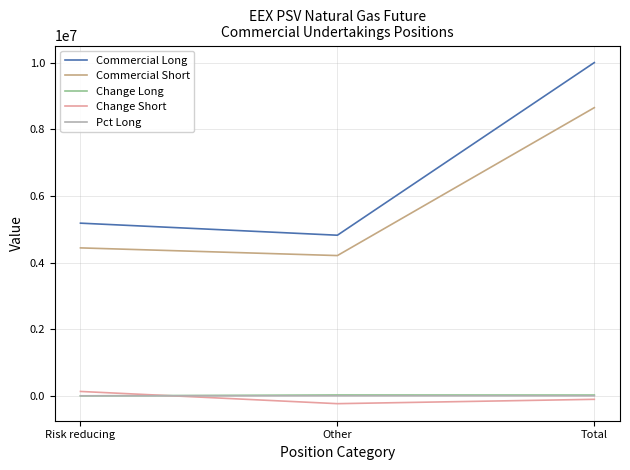

How many lines are shown in the chart?

5